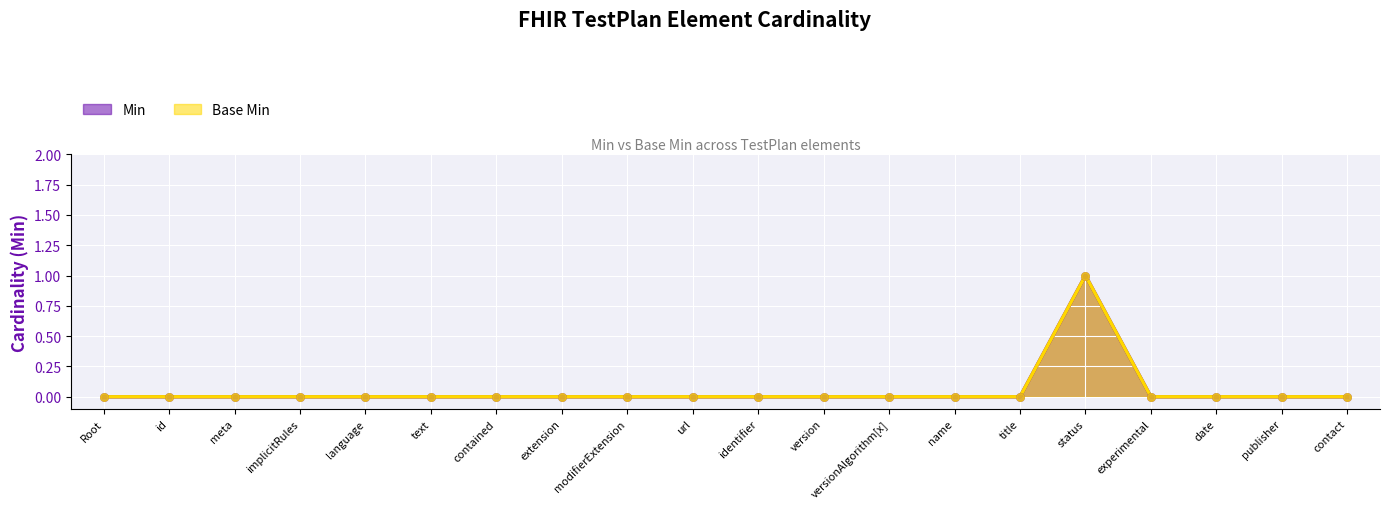

Which series has the largest total across all categories?

Min